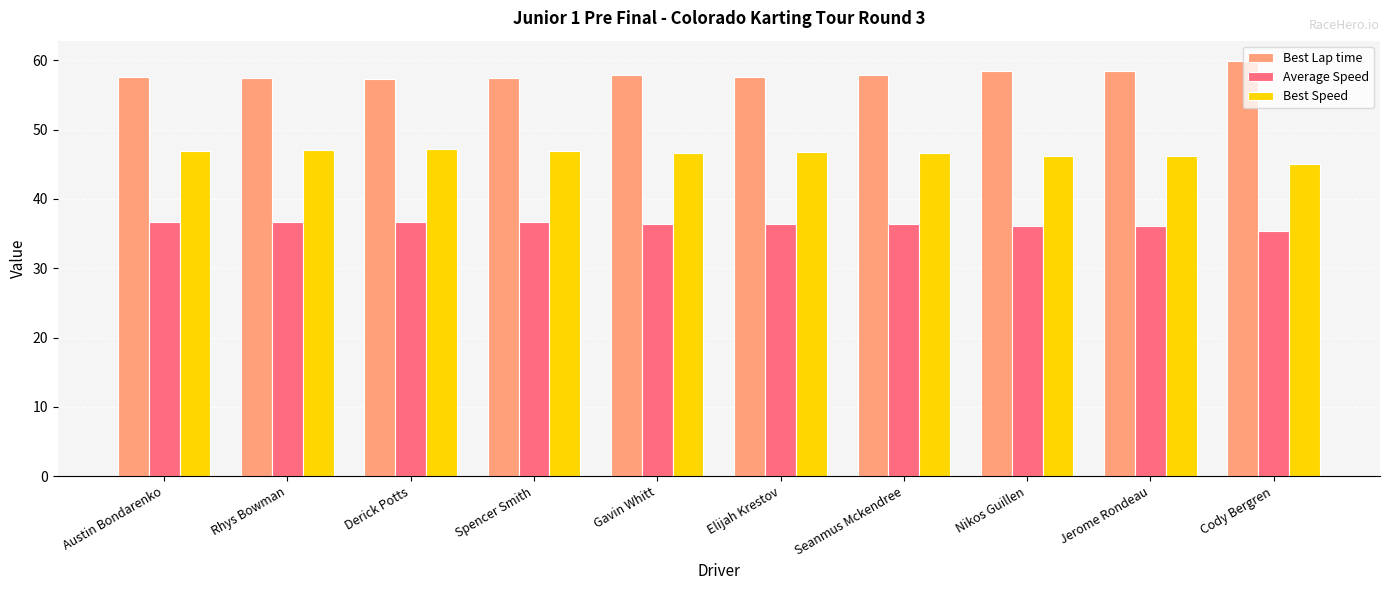

At how many categories does at least one series exceed 43?

10